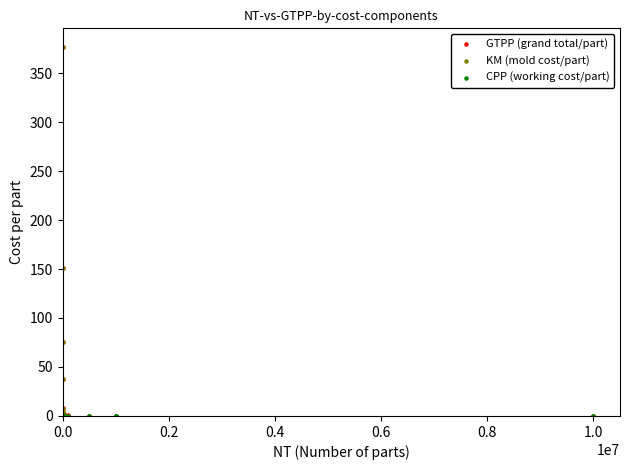

What are all the series names shown in the legend?

GTPP (grand total/part), KM (mold cost/part), CPP (working cost/part)